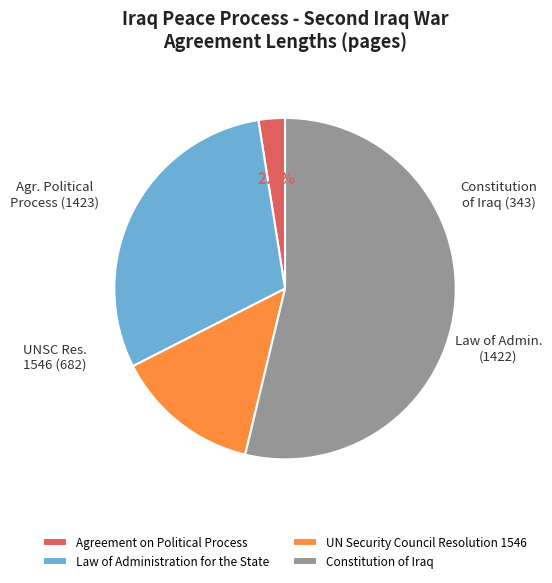

Rank the categories by value from lowest to highest.

Agreement on Political Process, UN Security Council Resolution 1546, Law of Administration for the State, Constitution of Iraq